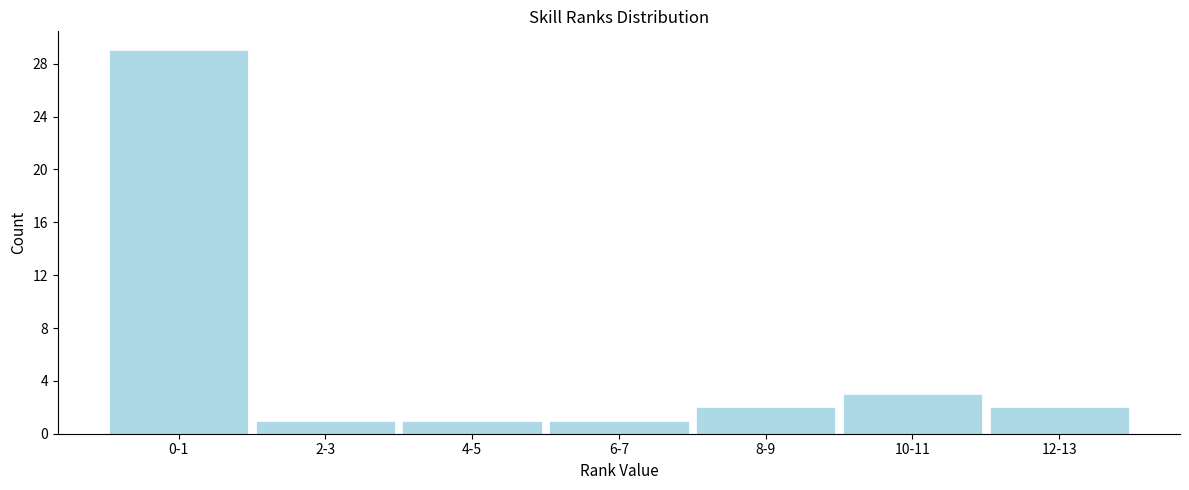

Reading right to left, extract all data points from this chart.

2	3	2	1	1	1	29